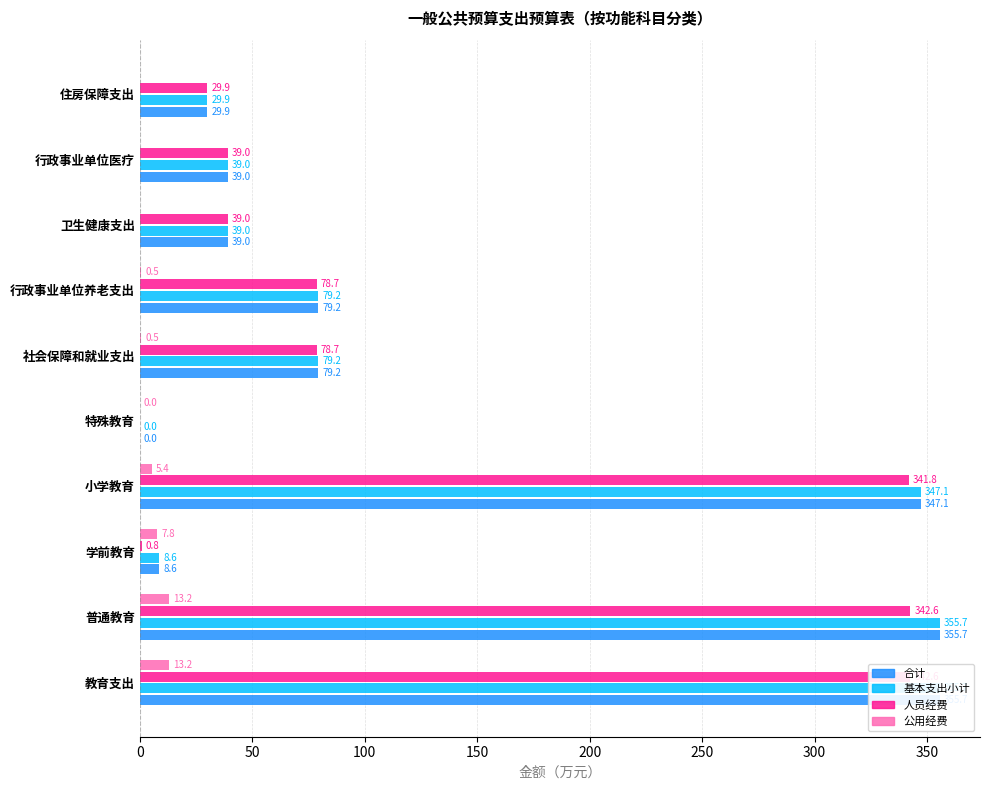

How many data points in 基本支出小计 are above 79?

5